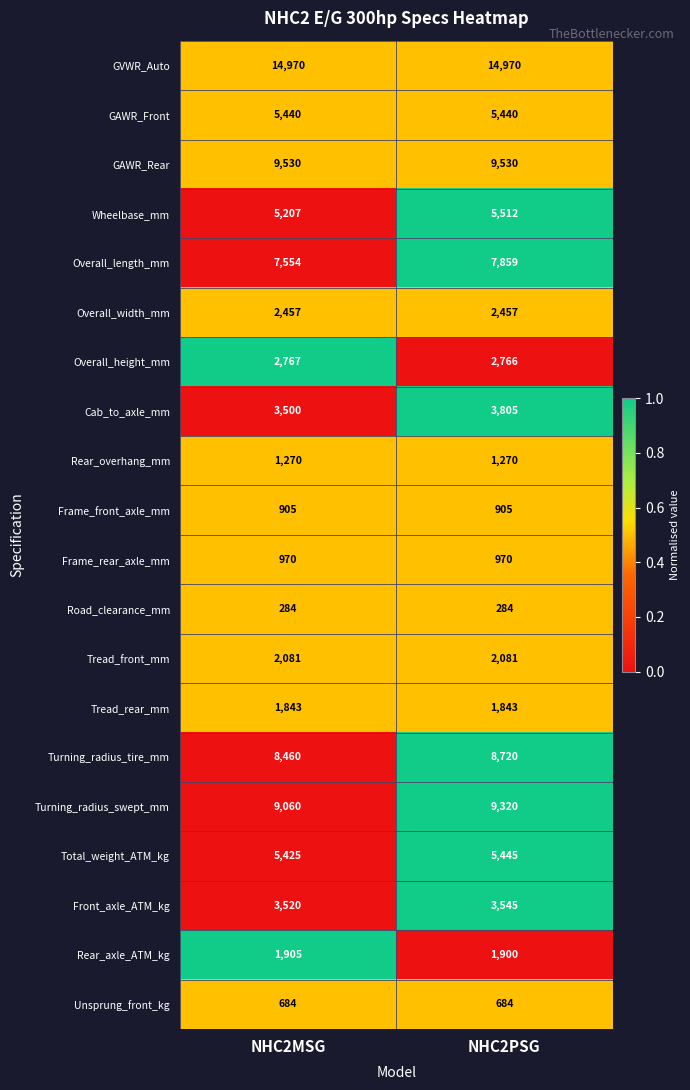

What is the average value of the Wheelbase_mm series?

5360